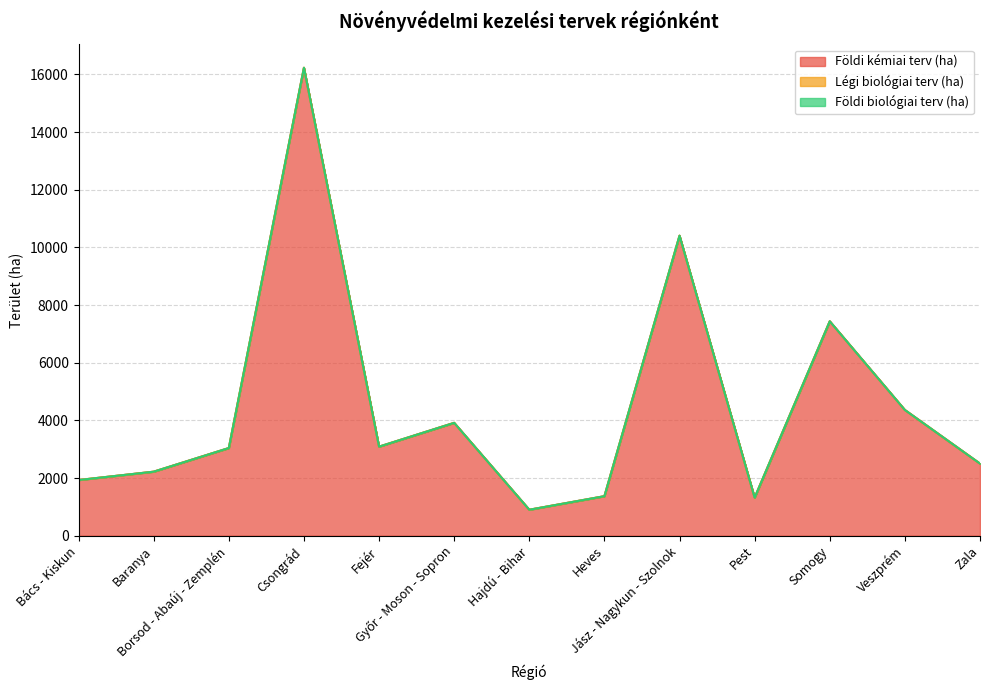

At which label does Légi biológiai terv (ha) reach its peak?

Bács - Kiskun